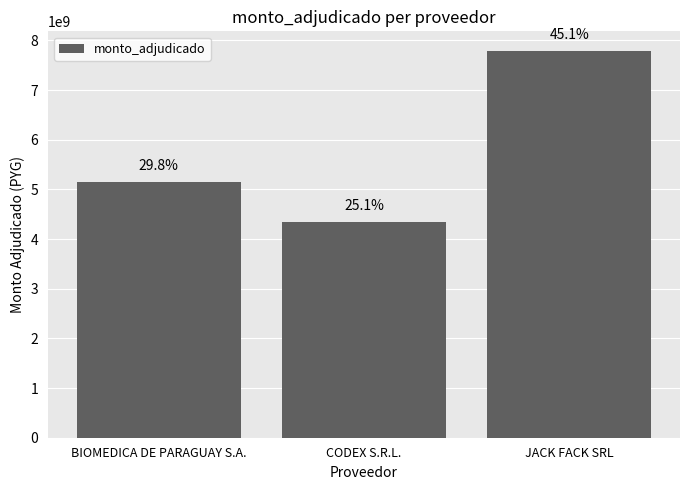

Does the chart contain any negative values?

No